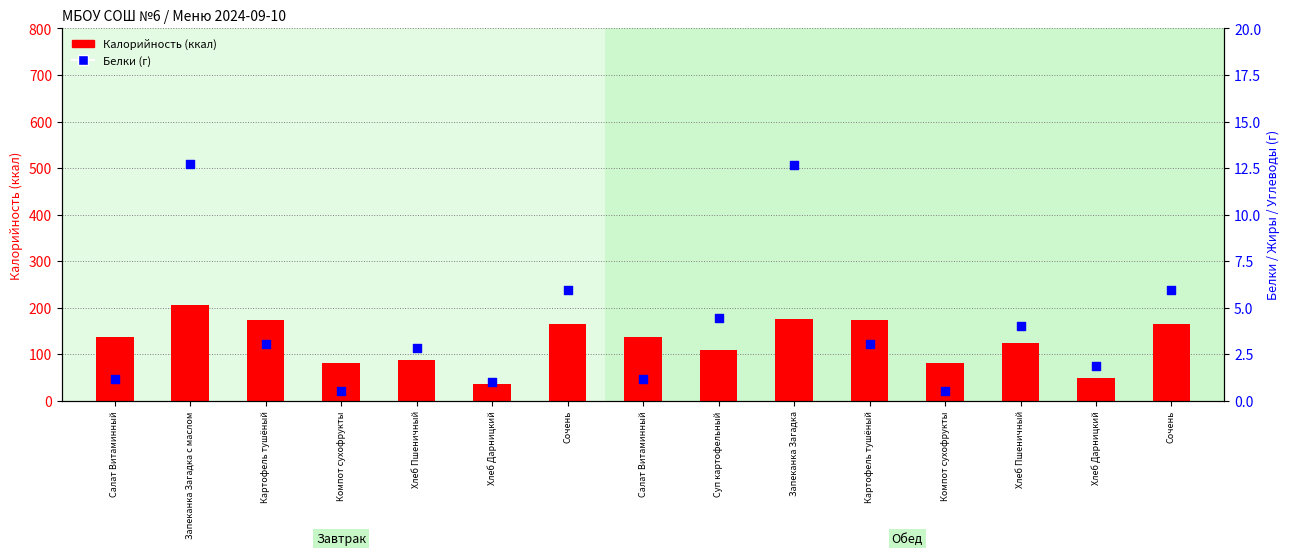

Is the value of Калорийность at Запеканка Загадка с маслом greater than the value of Белки at Суп картофельный?

Yes